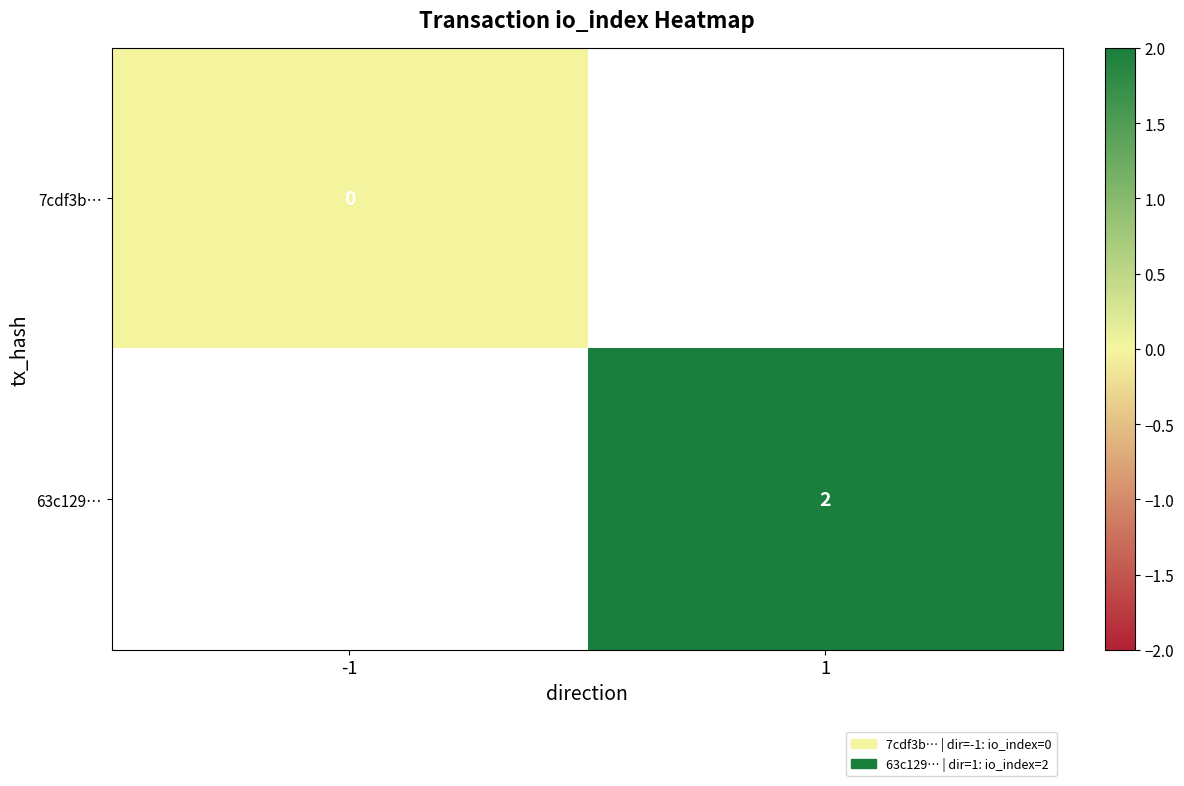

Is it true that 63c129… equals 2 at 1?

True